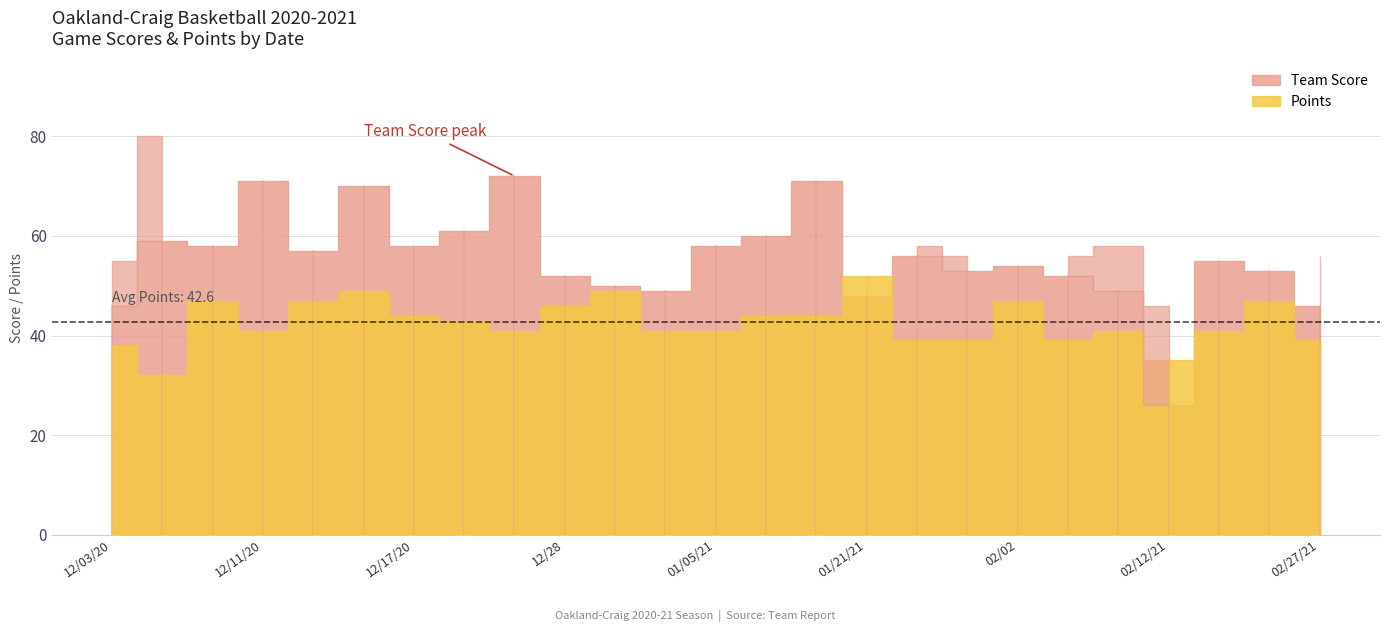

Count the number of categories in the chart.

25